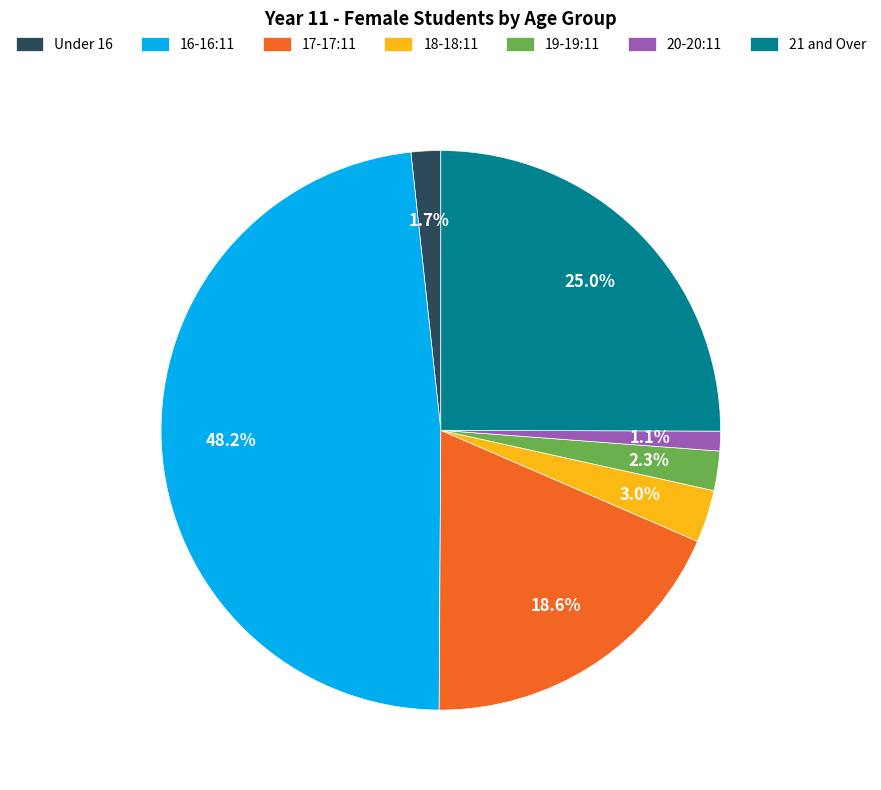

Approximately how many times larger is the value at 18-18:11 compared to 21 and Over?

0.1